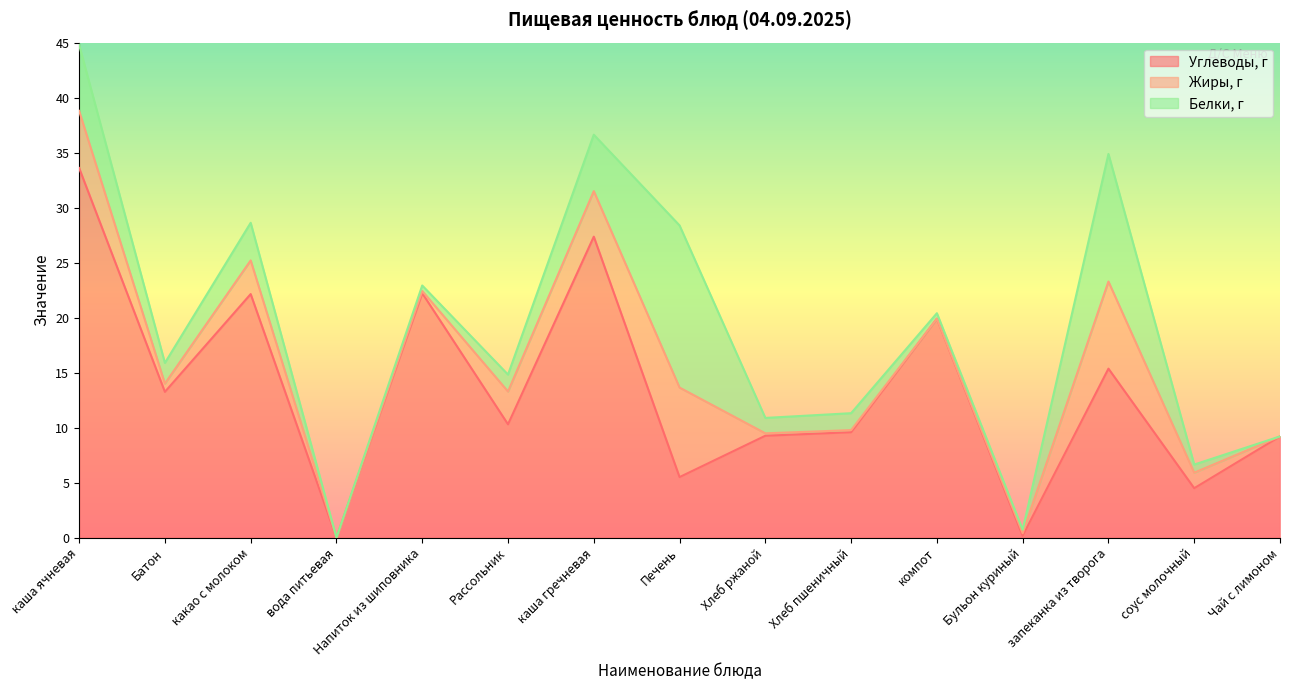

What value does the Белки, г series have at Хлеб ржаной?

1.4